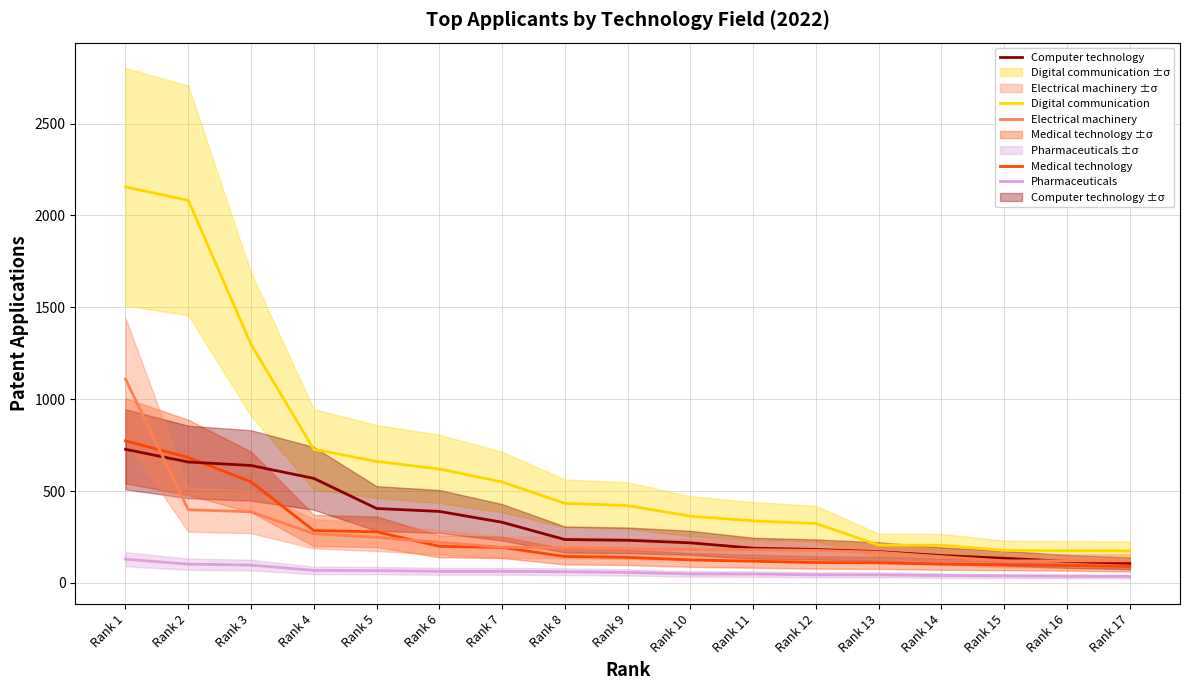

What is the difference between the Pharmaceuticals values at Rank 15 and Rank 4?

30